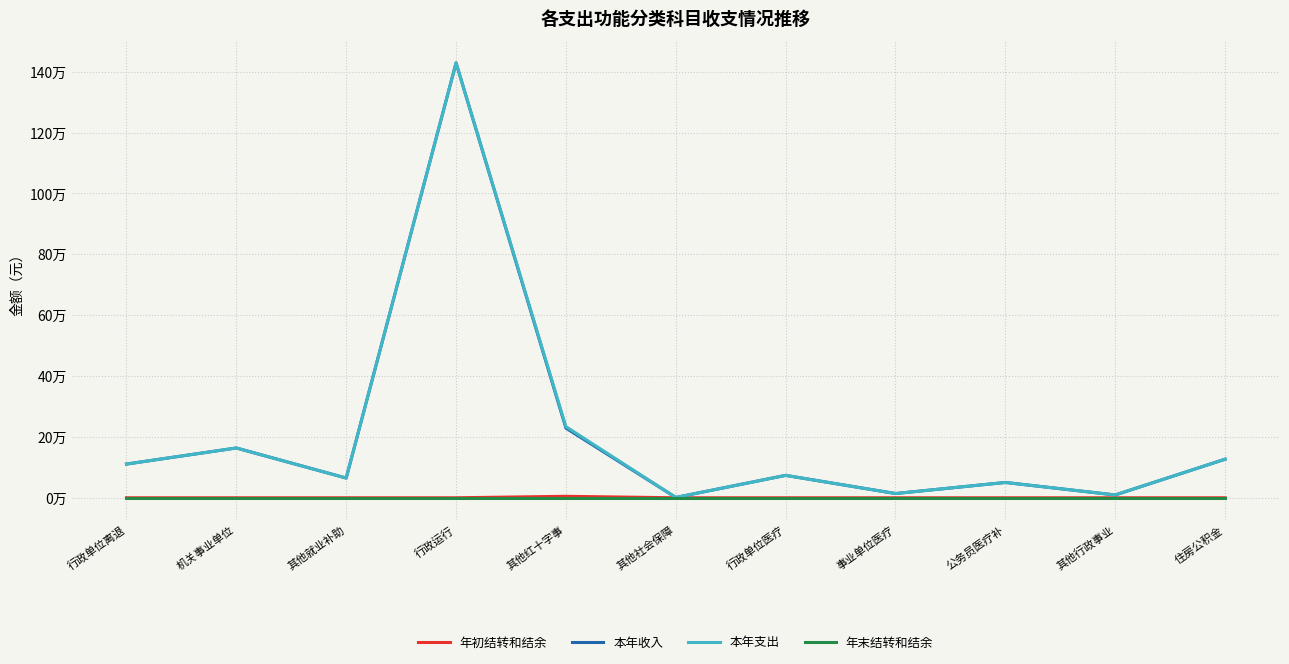

True or false: 年末结转和结余 and 本年收入 cross at least once.

False